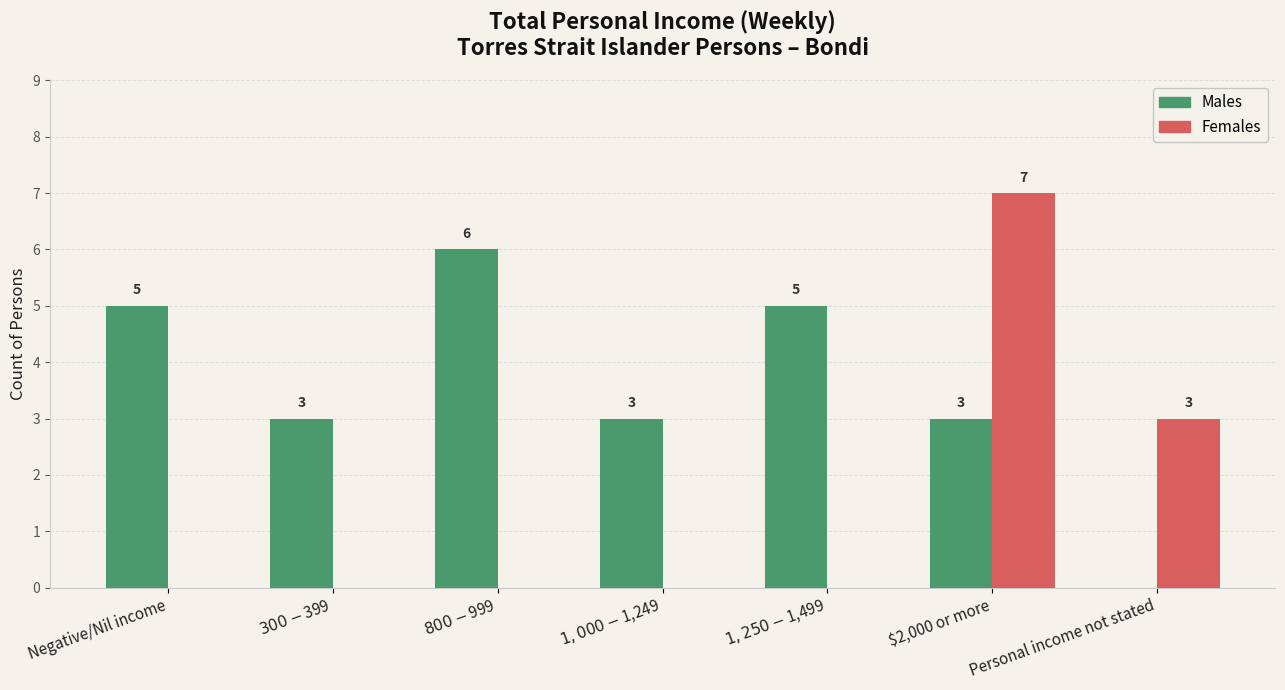

How many groups of bars are there?

7